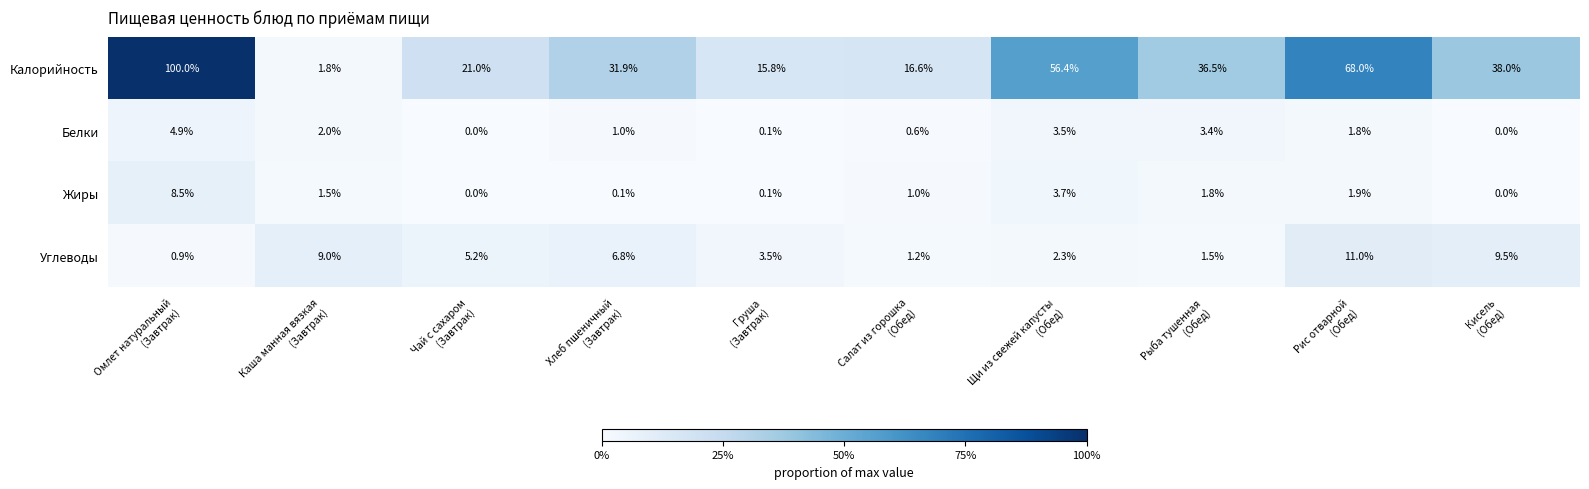

Which series changed the most between Салат из горошка
(Обед) and Кисель
(Обед)?

Калорийность